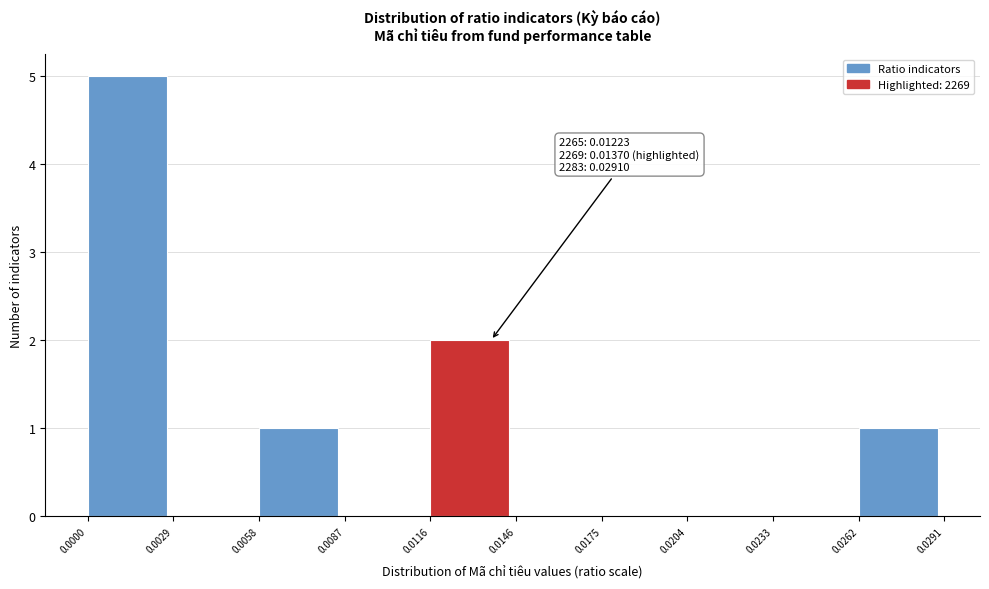

Over which range of the x-axis is the bar tallest?

0.0000 to 0.0029